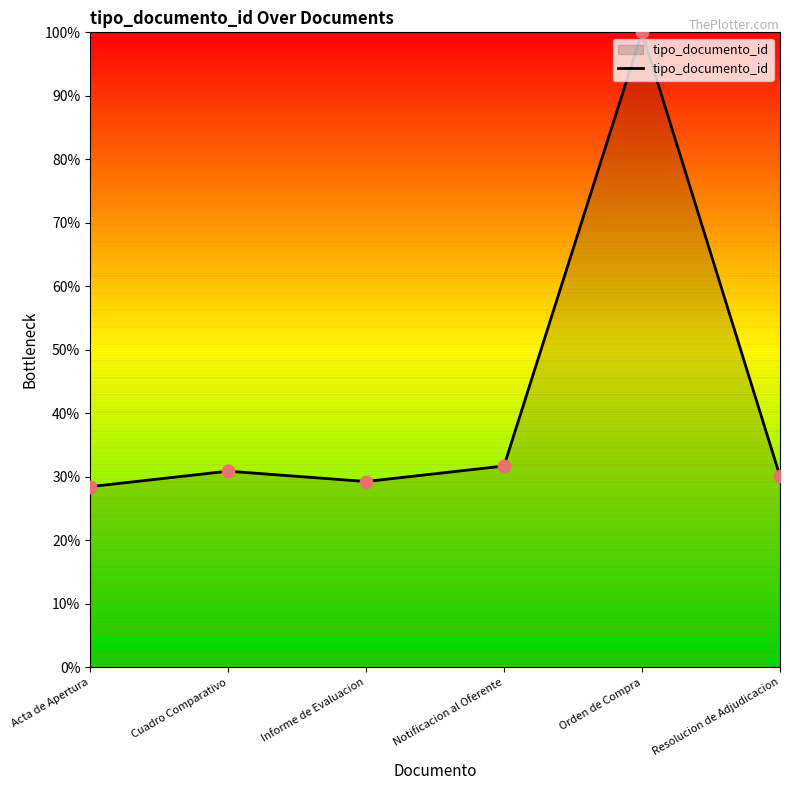

What is the change in value from Orden de Compra to Resolucion de Adjudicacion?

-69.9